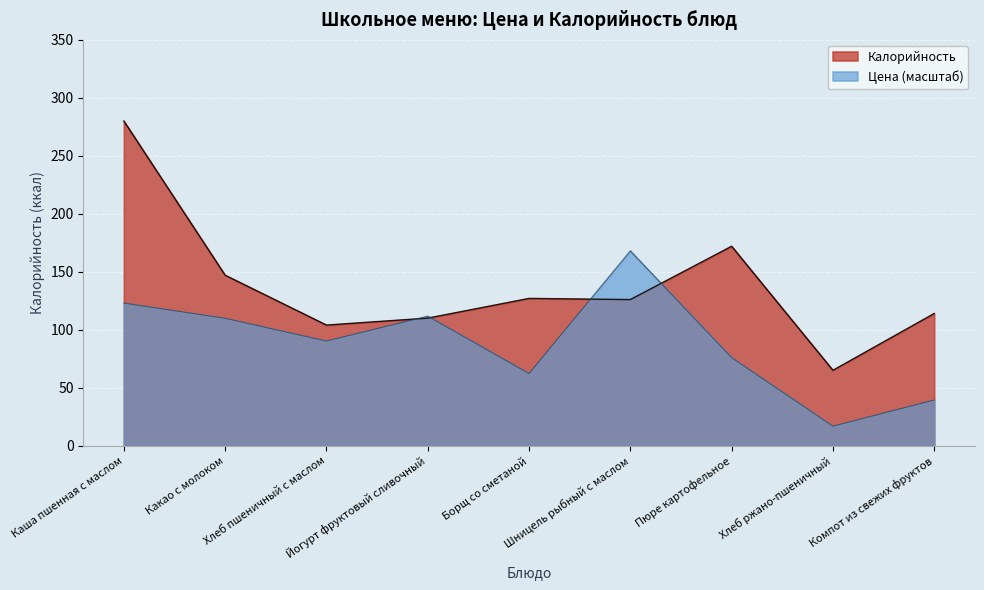

Rank the series at Йогурт фруктовый сливочный from highest to lowest value.

Цена, Калорийность